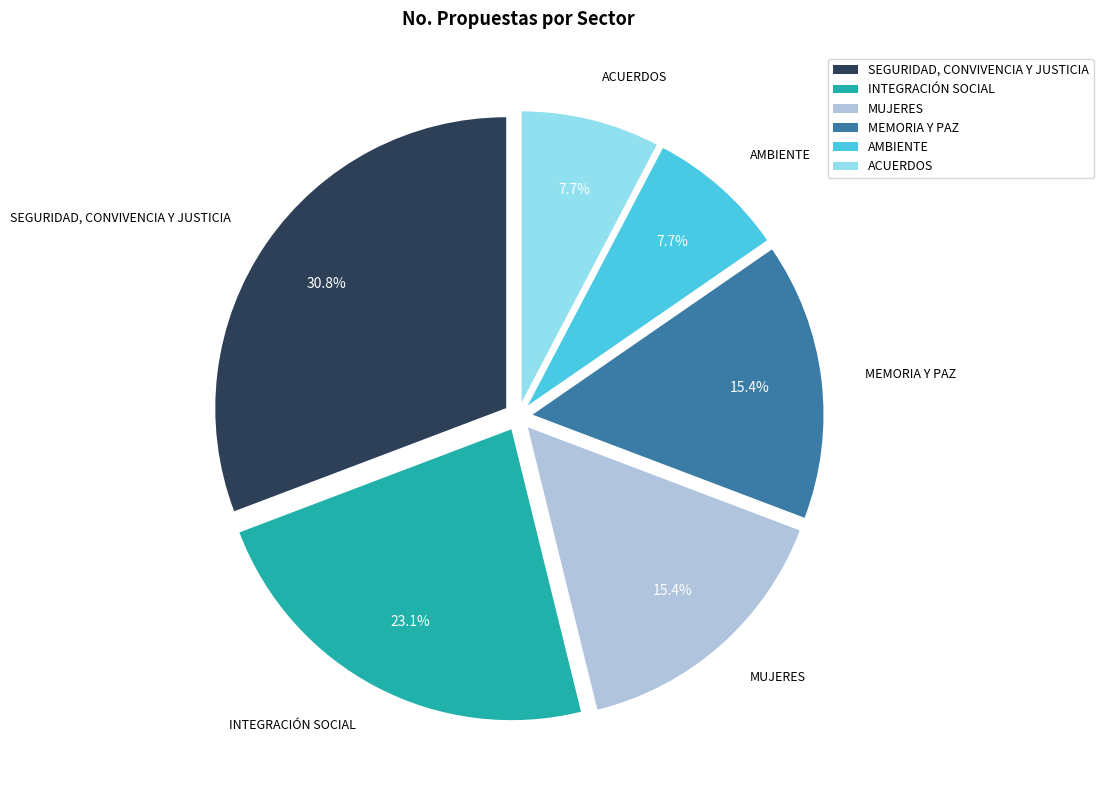

Count the number of slices in the pie.

6